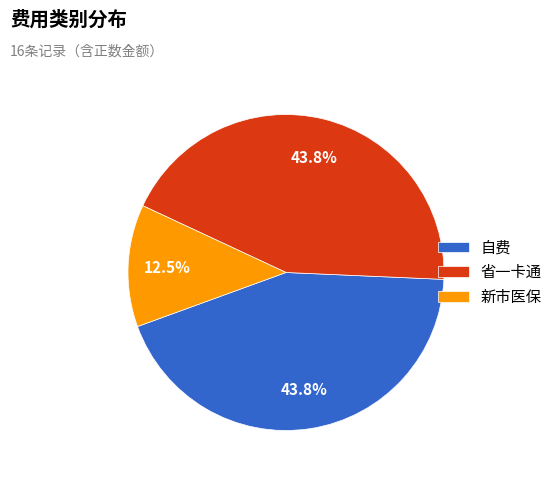

Approximately how many times larger is the value at 新市医保 compared to 自费?

0.3